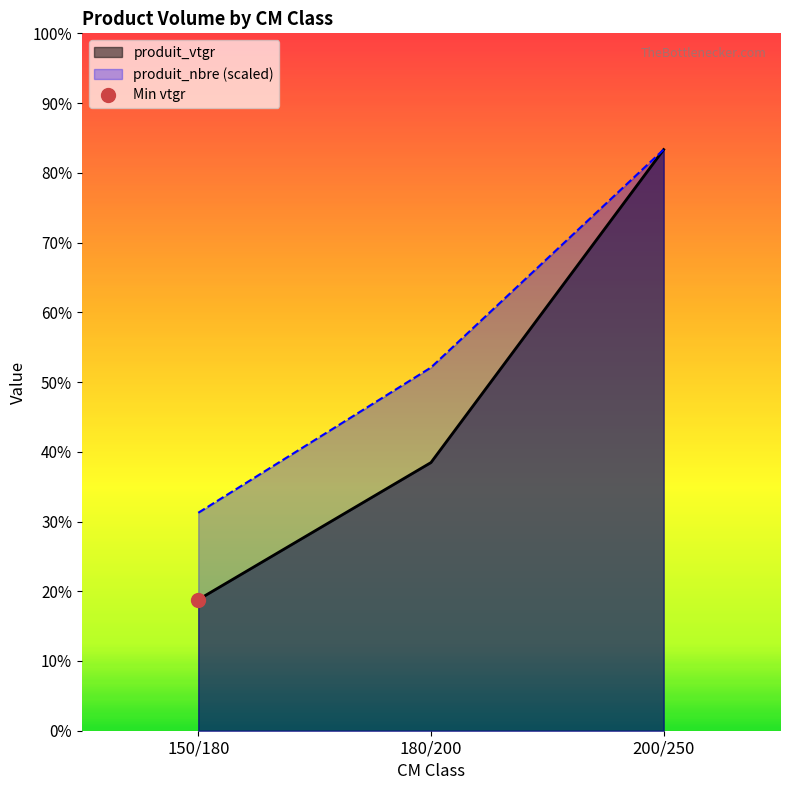

Which series has the widest spread of values?

produit_vtgr